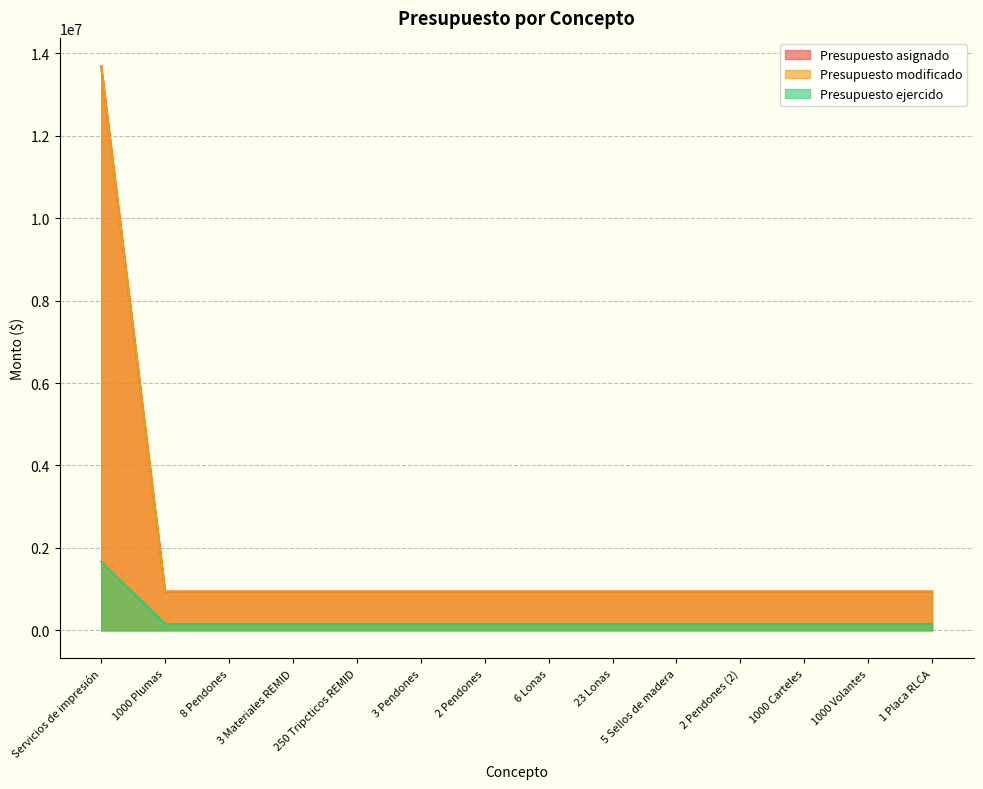

Between 1000 Volantes and 2 Pendones (2), which is larger?

1000 Volantes